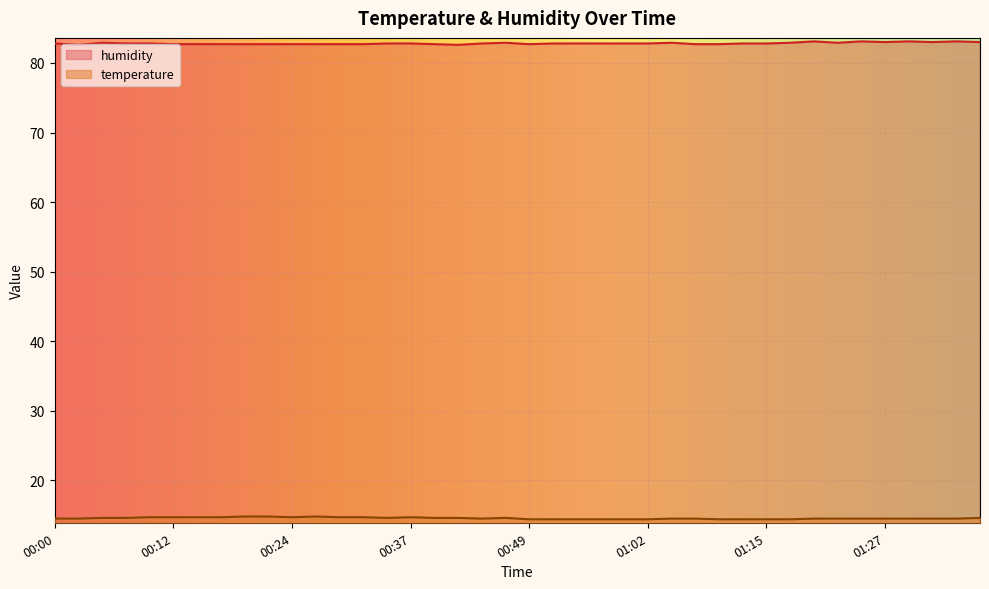

What is the label of the 3rd point from the left?

00:05